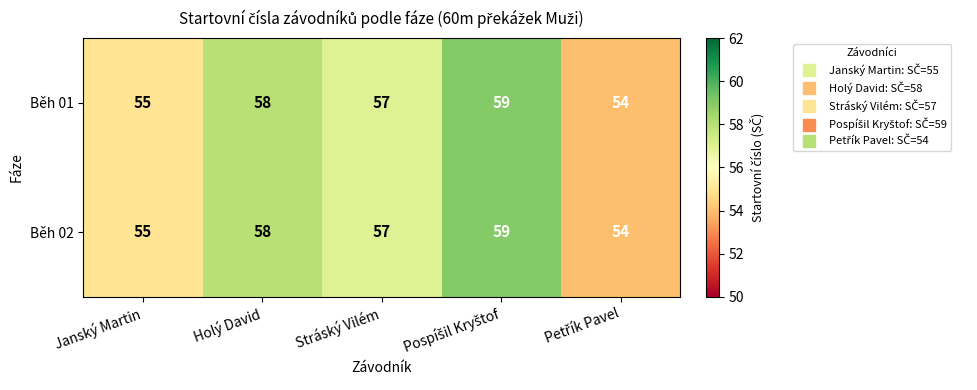

At how many categories does at least one series exceed 56?

3